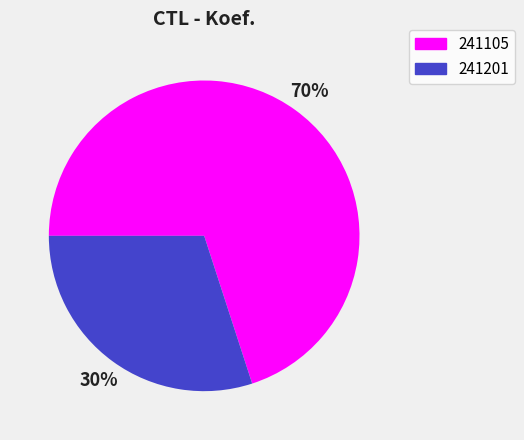

To the nearest percent, what is the difference between the largest and smallest slice percentages?

40%